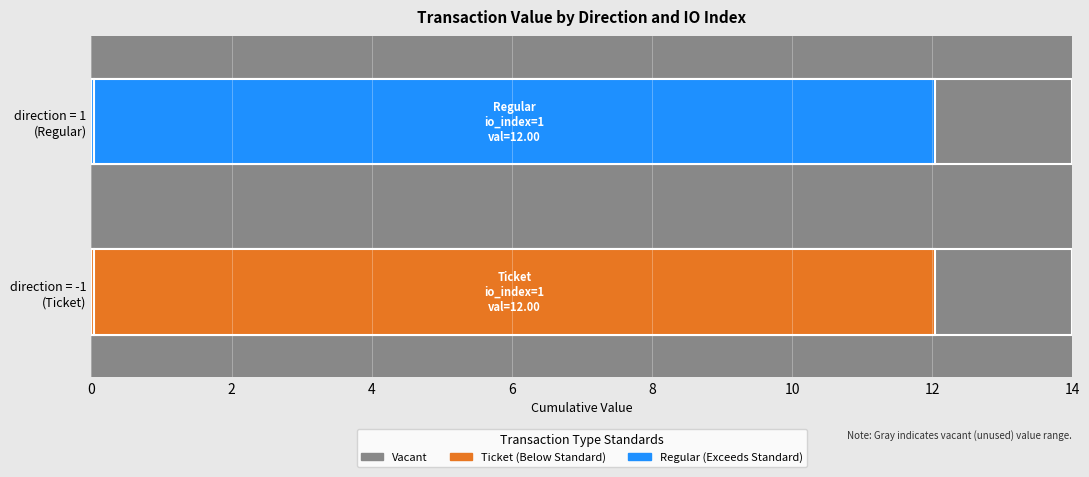

At which label is value closest to 6?

-1